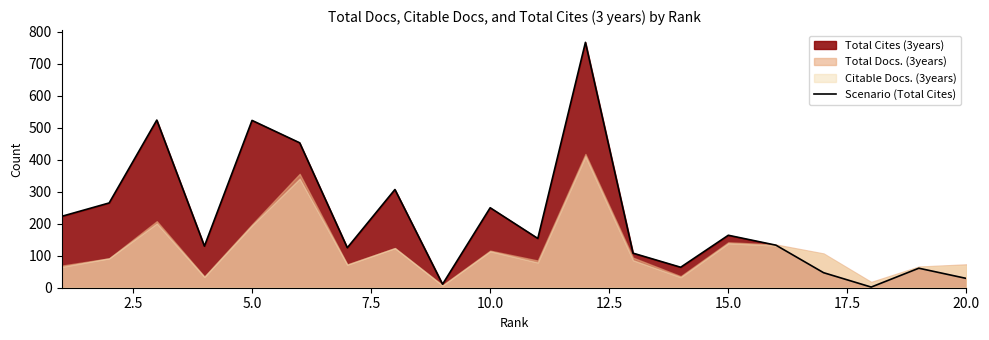

What is the maximum value for Scenario (Total Cites)?

767